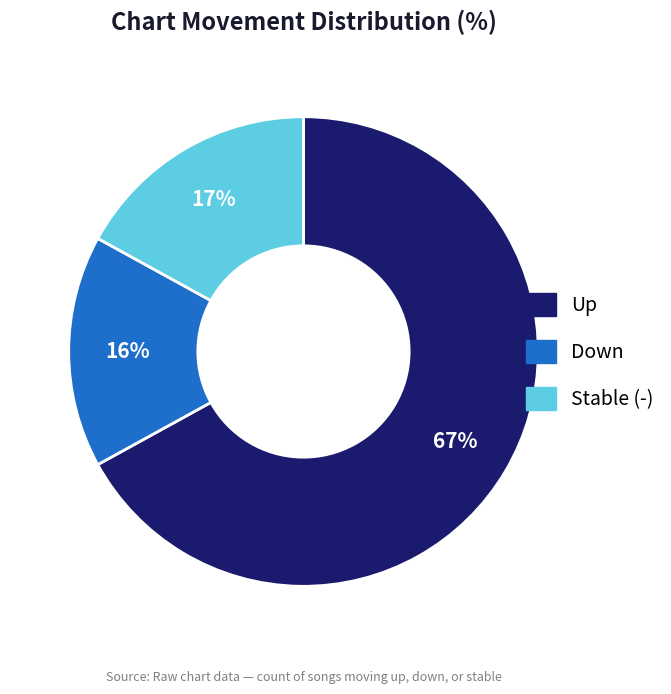

How many slices are in this pie chart?

3